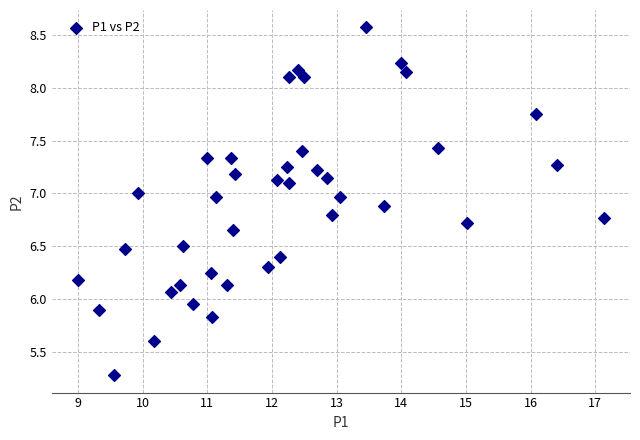

What is the range of X values (max minus min)?

8.1